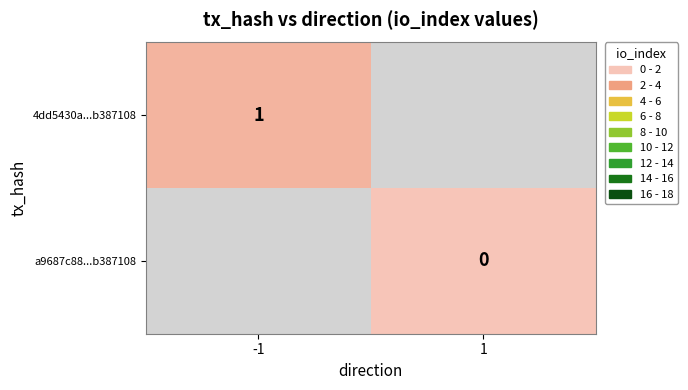

The 4dd5430a...b387108 series shows 1 at -1. True or false?

True